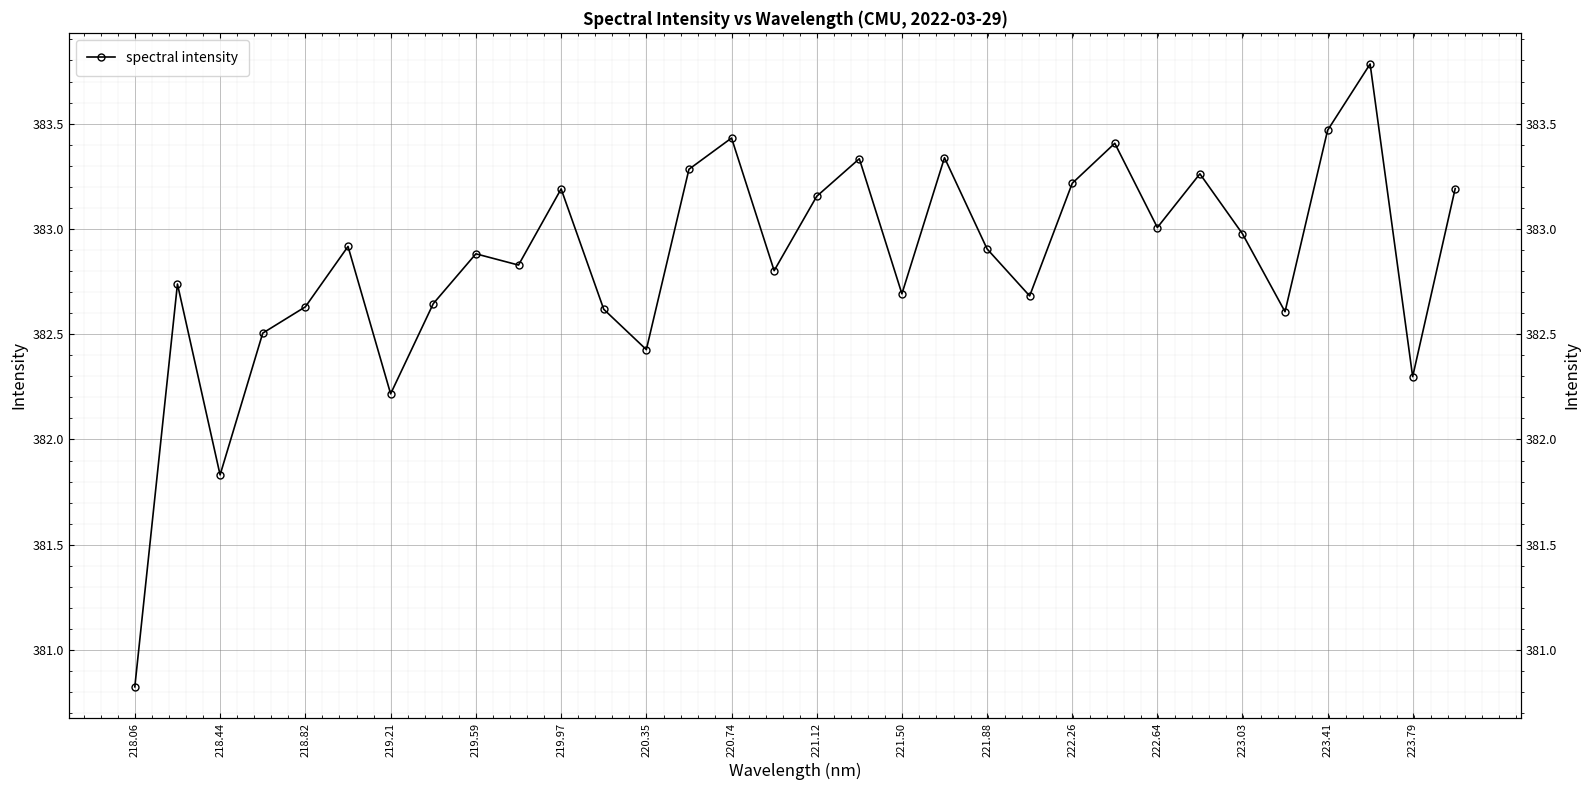

Is this an area chart (filled region under the line)?

No